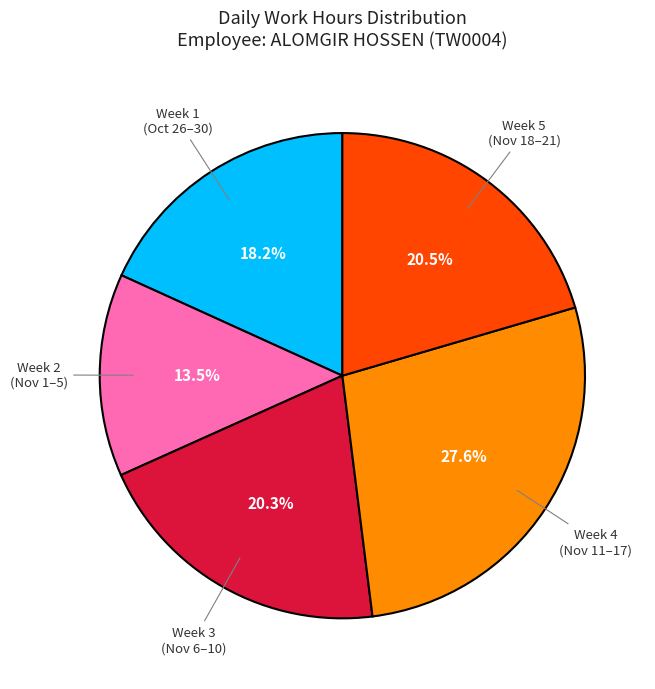

Is there a majority slice in this chart?

No